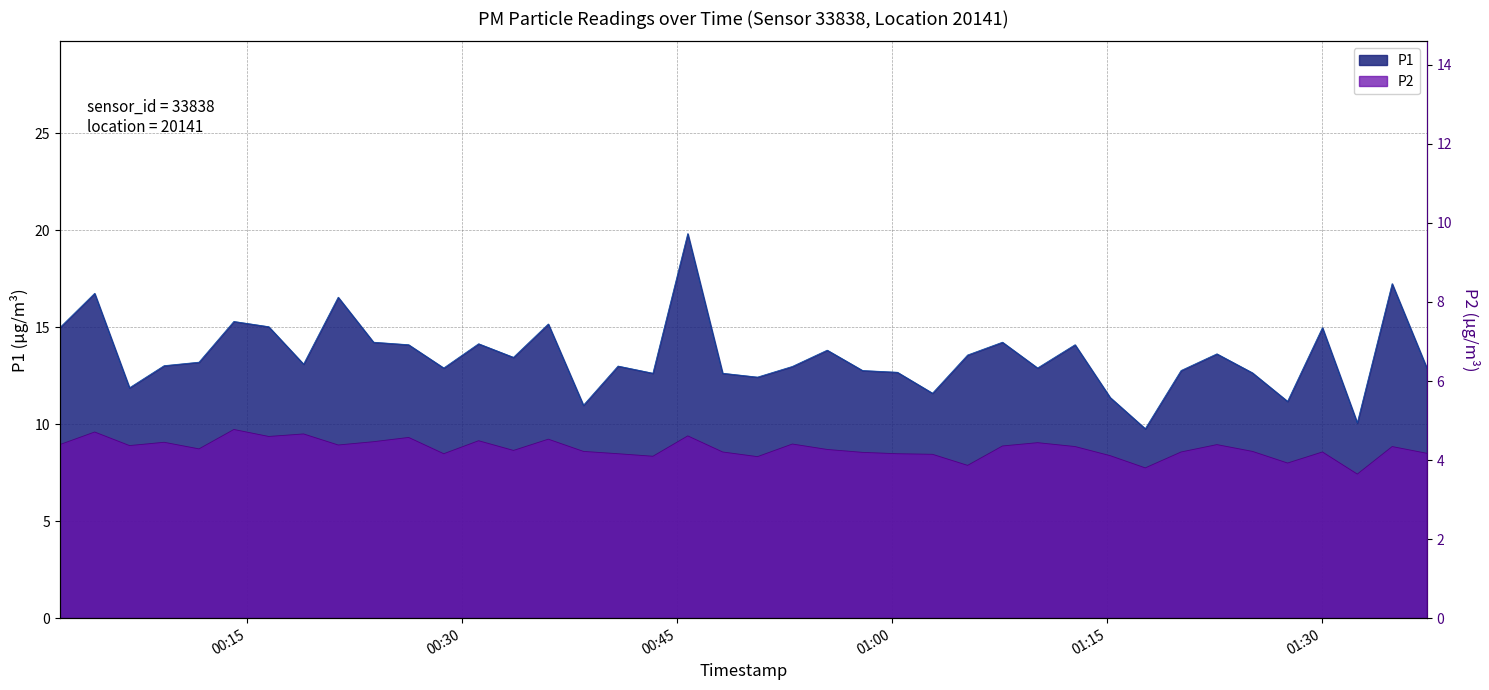

True or false: P1 and P2 cross at least once.

False